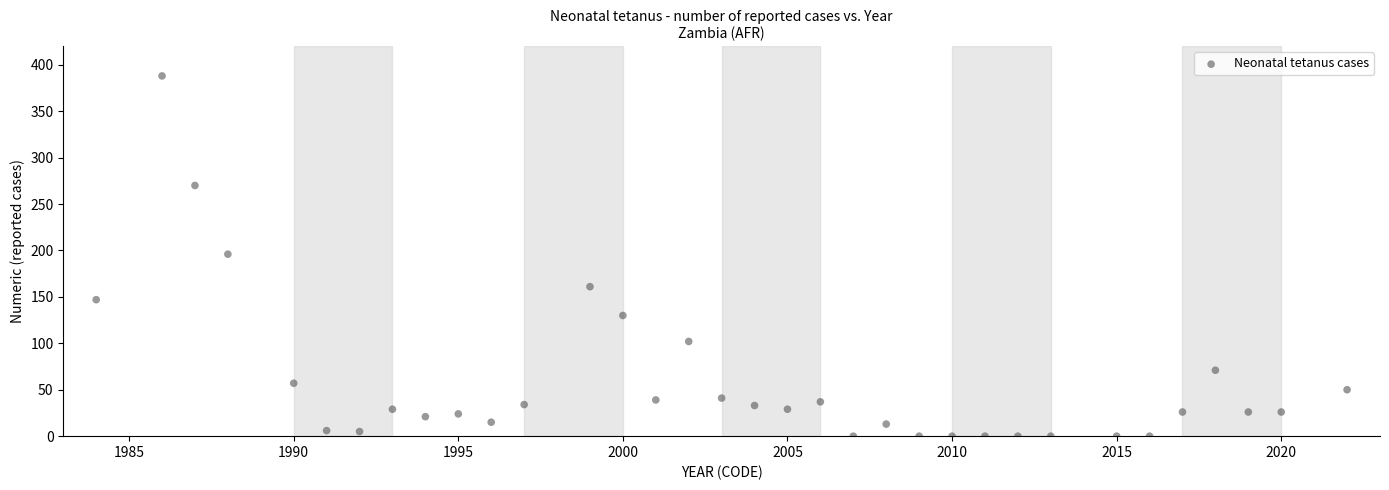

What is the range of Y values (max minus min)?

388